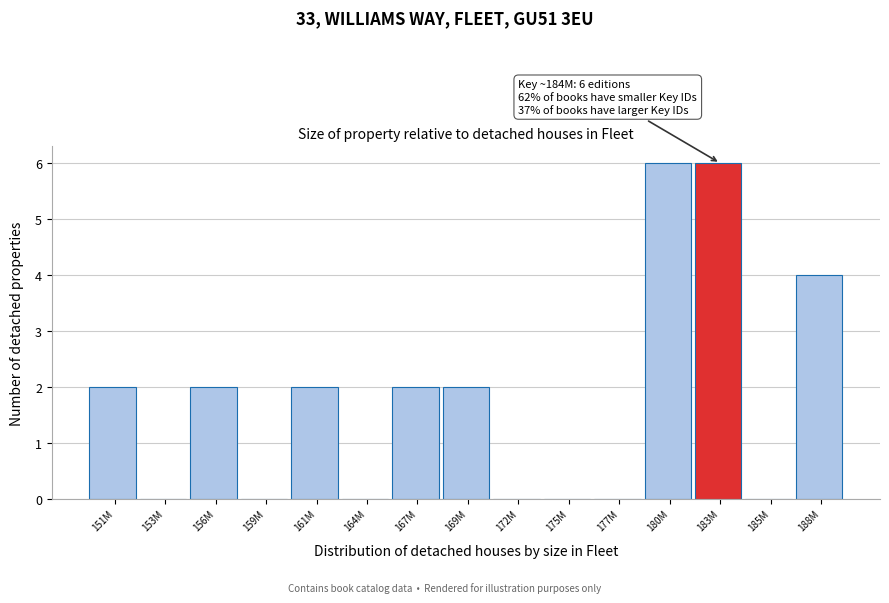

Reading left to right, transcribe all the data shown in this chart.

151M=2	153M=0	156M=2	159M=0	161M=2	164M=0	167M=2	169M=2	172M=0	175M=0	177M=0	180M=6	183M=6	185M=0	188M=4